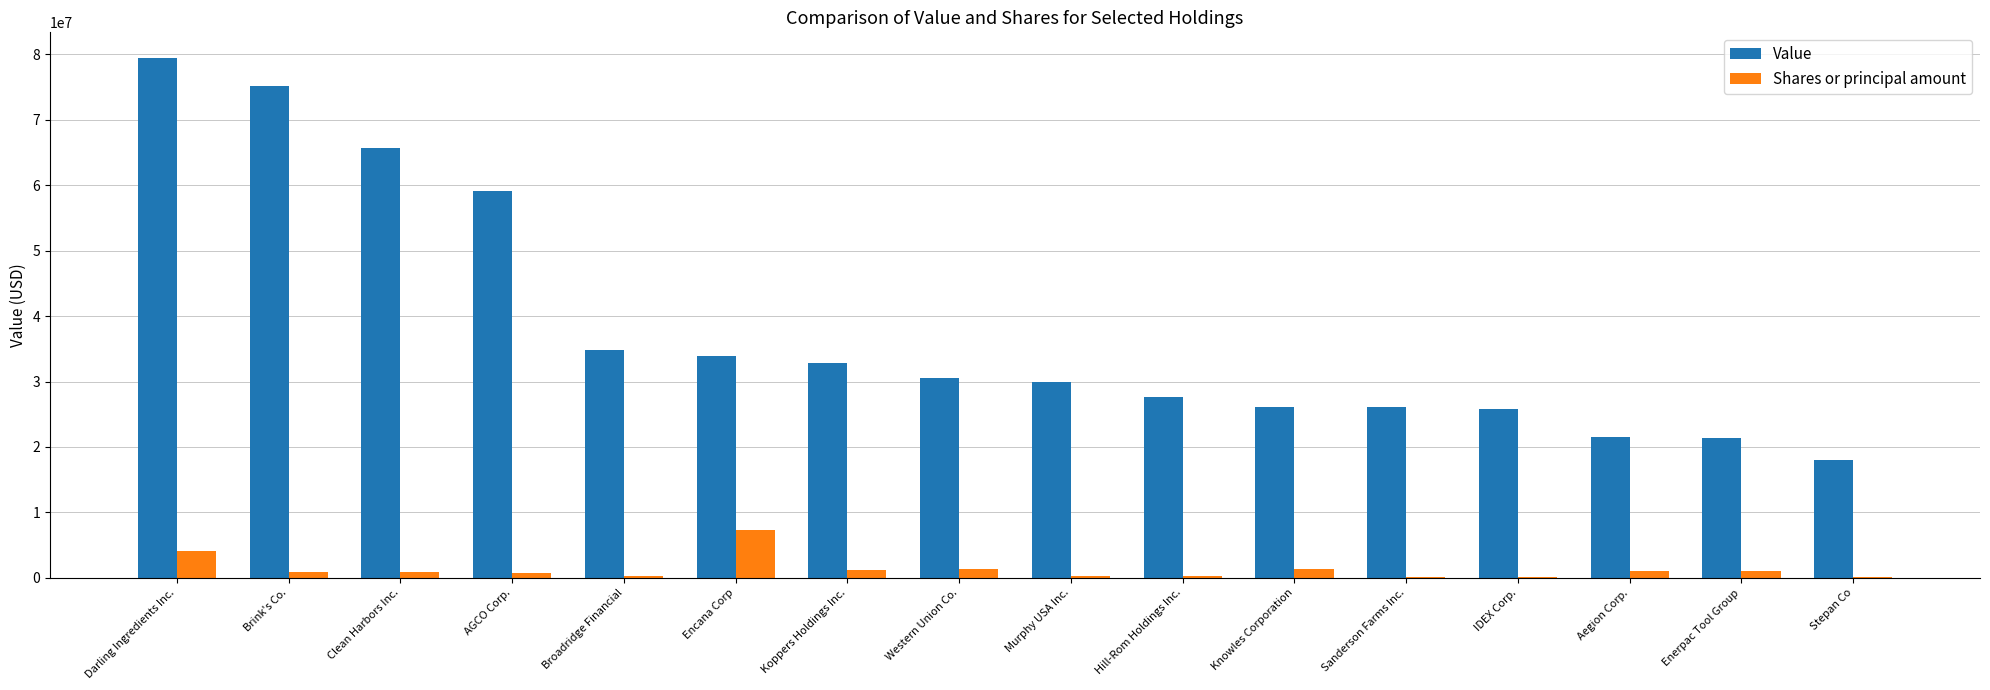

Is it true that Value equals 75193000 at Brink's Co.?

True